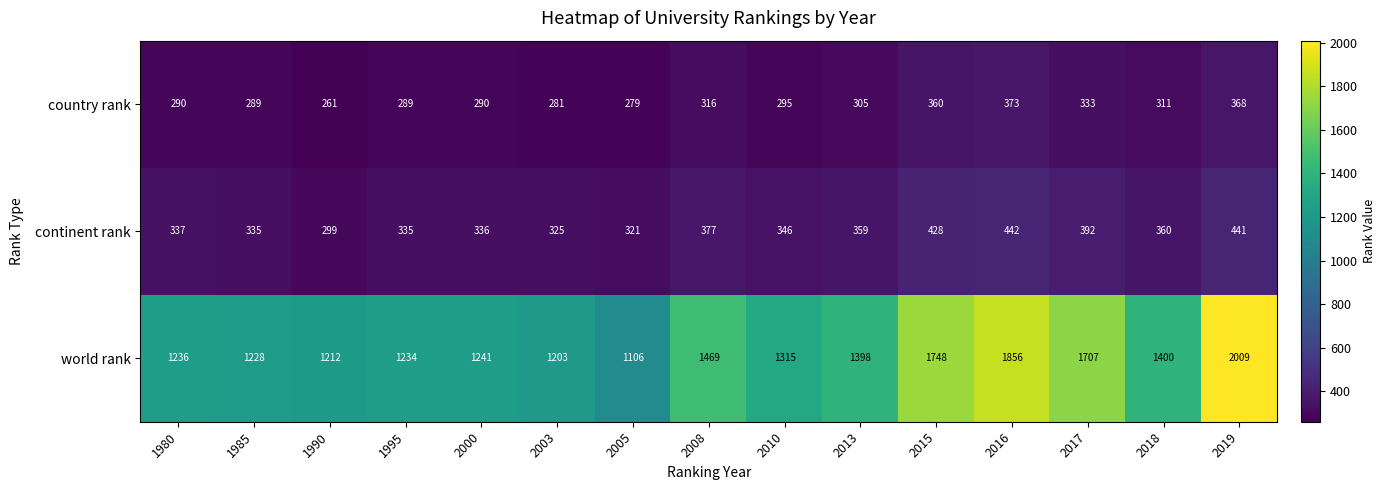

Rank the series by their maximum value, from highest to lowest.

world rank, continent rank, country rank